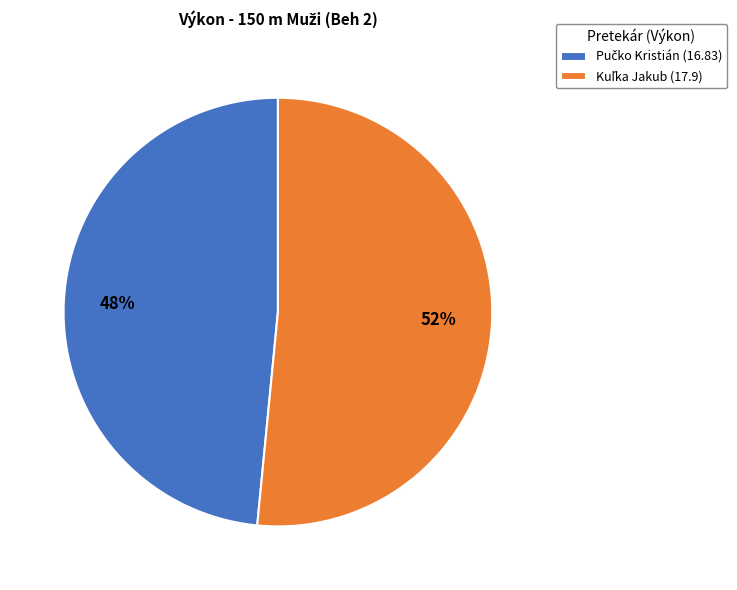

To the nearest percent, what is the average slice percentage?

50%